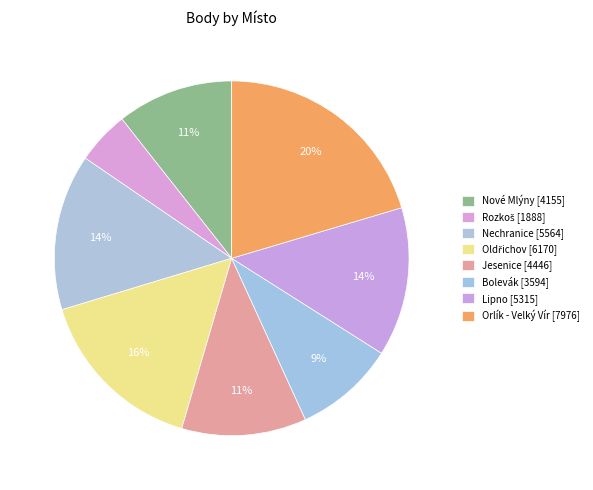

How many segments does this pie chart have?

8